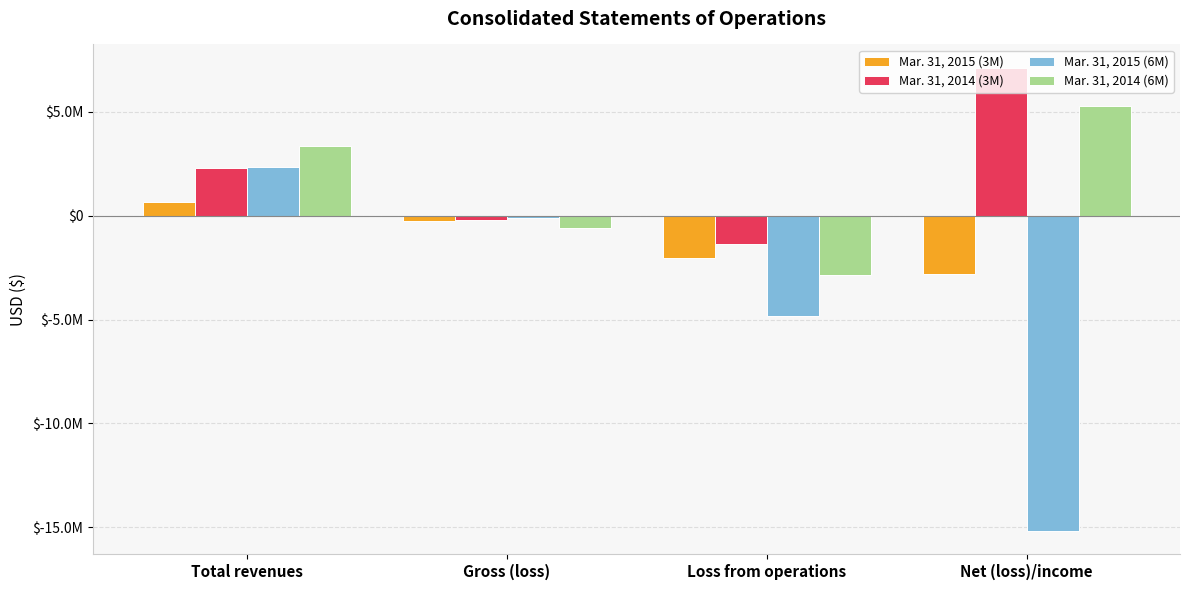

Which category has the lowest value across all series?

Net (loss)/income